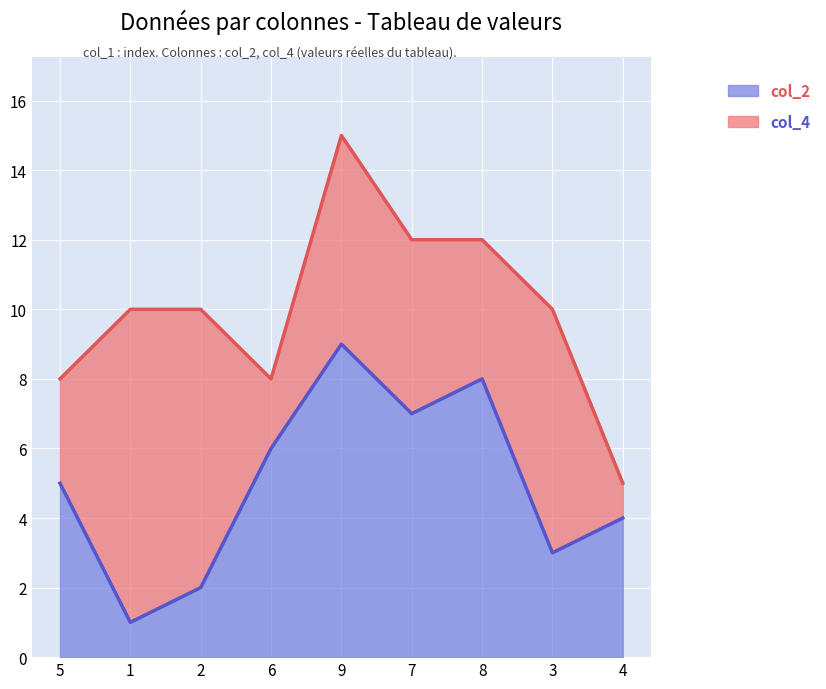

The col_3 series shows 5 at 4. True or false?

False